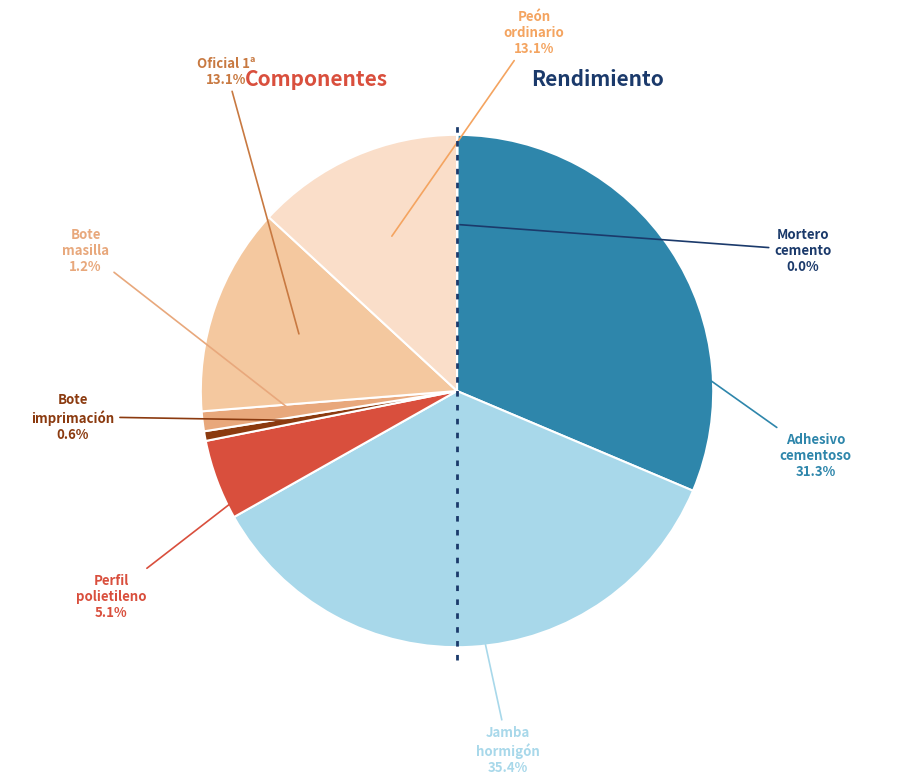

Is there any slice that represents more than half of the pie?

No